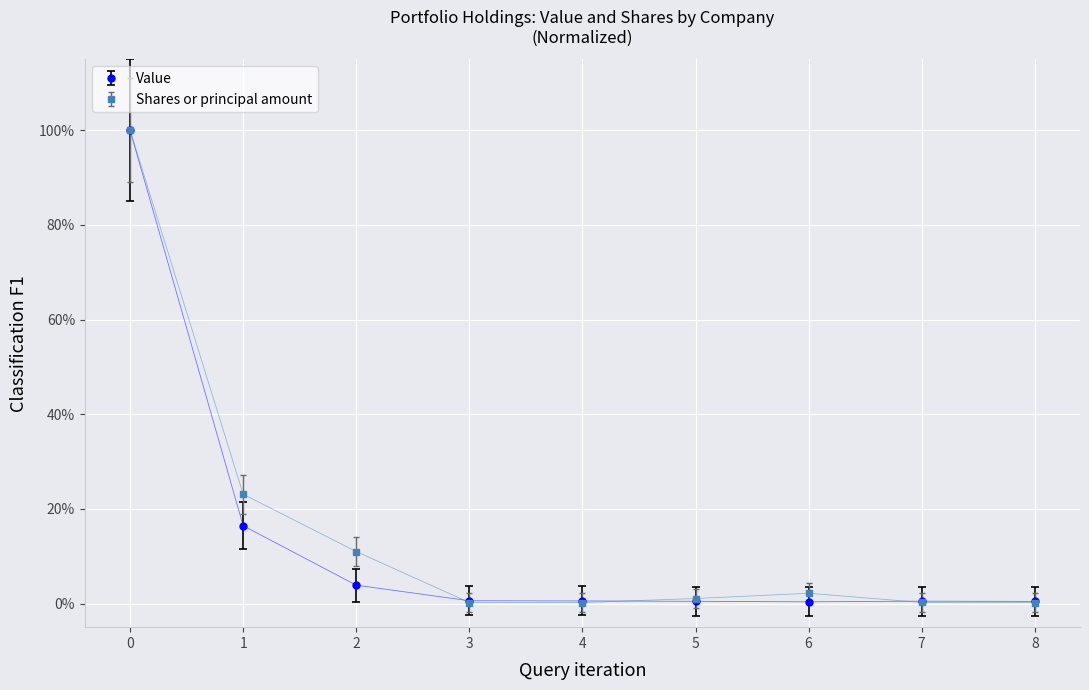

List the series in order of their overall mean, highest first.

Shares or principal amount, Value